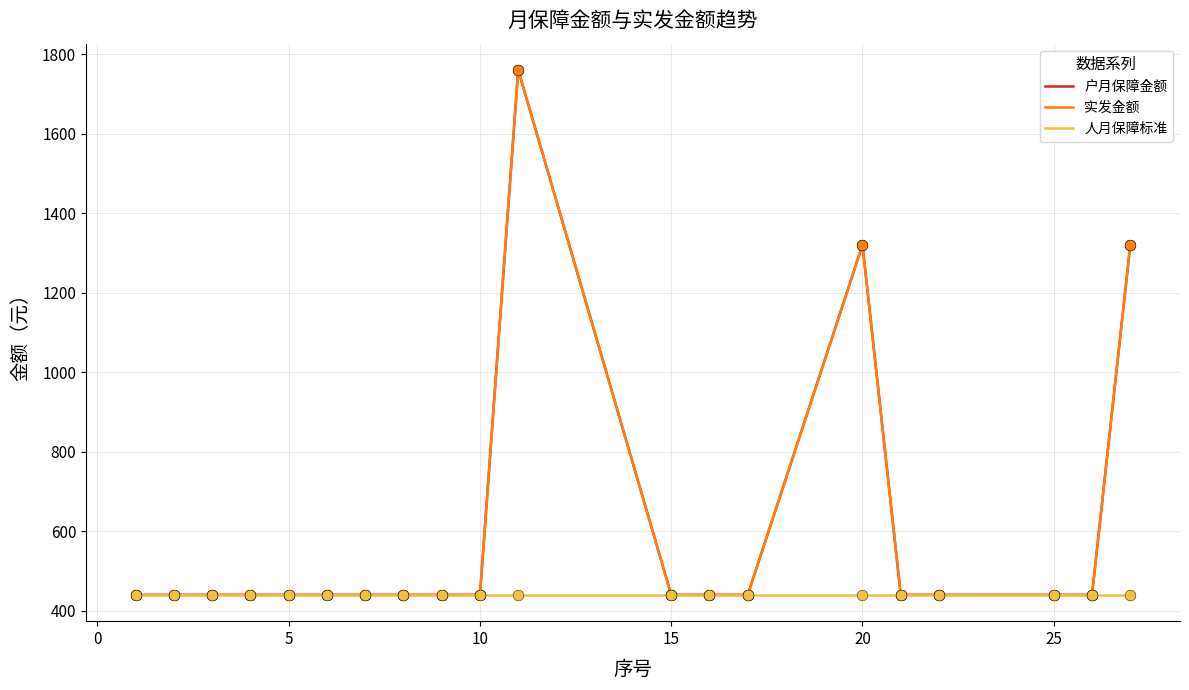

At how many categories does at least one series exceed 796?

3